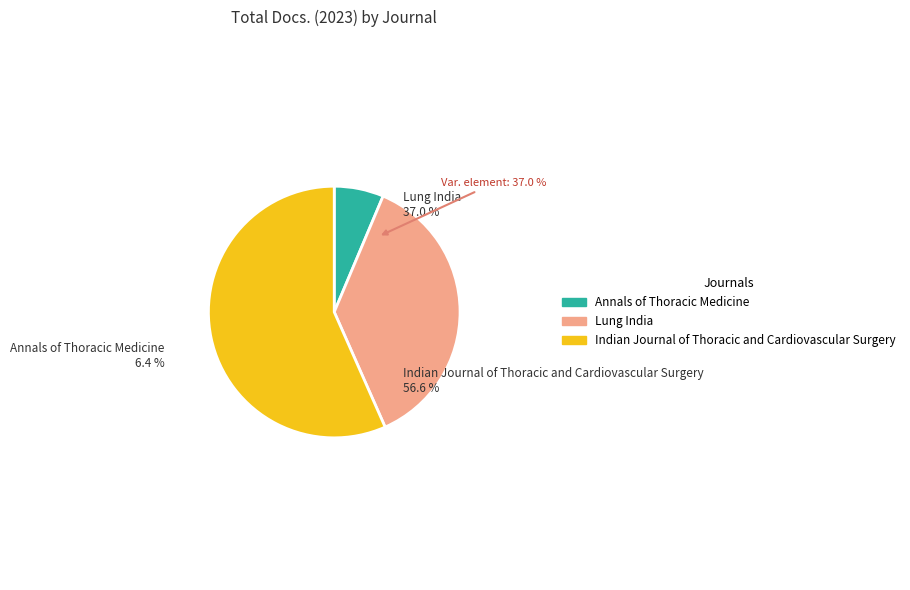

Combined, do Lung India and Indian Journal of Thoracic and Cardiovascular Surgery account for over 50%?

Yes